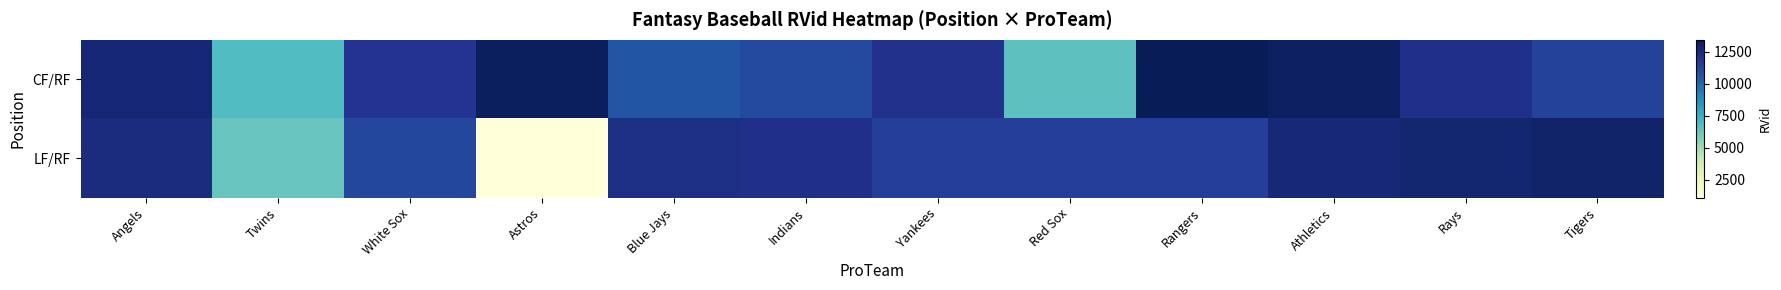

Rank the series at Tigers from highest to lowest value.

LF/RF, CF/RF